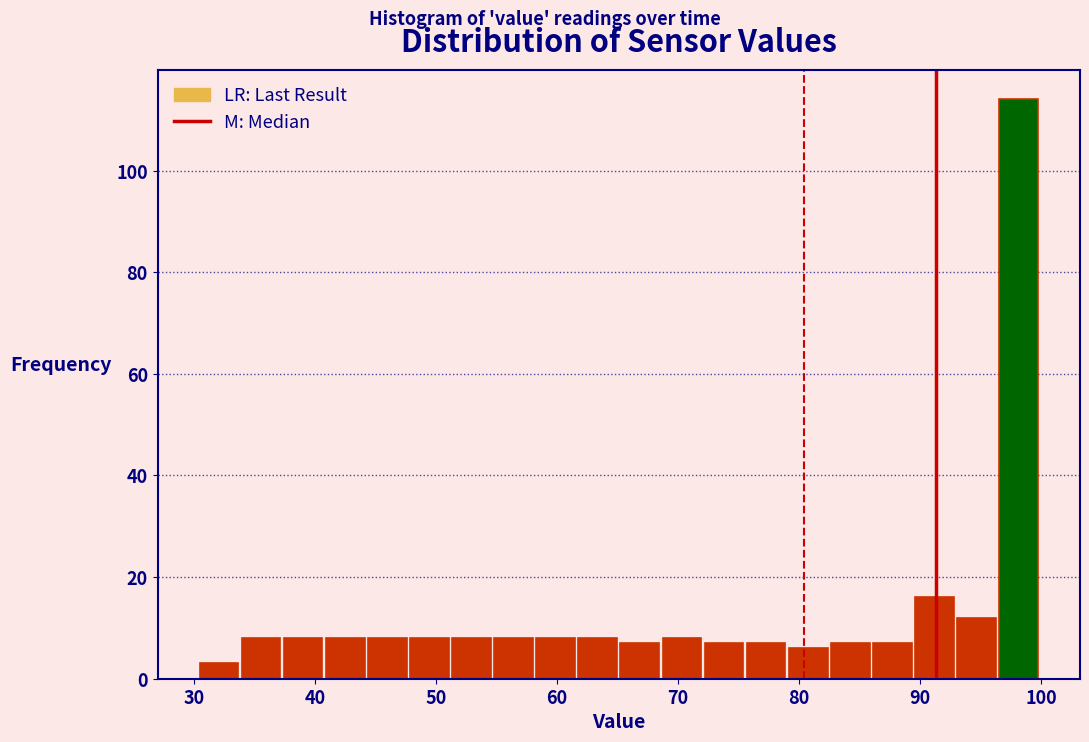

Read against the x-axis, roughly where is the centre of the tallest bar?

98